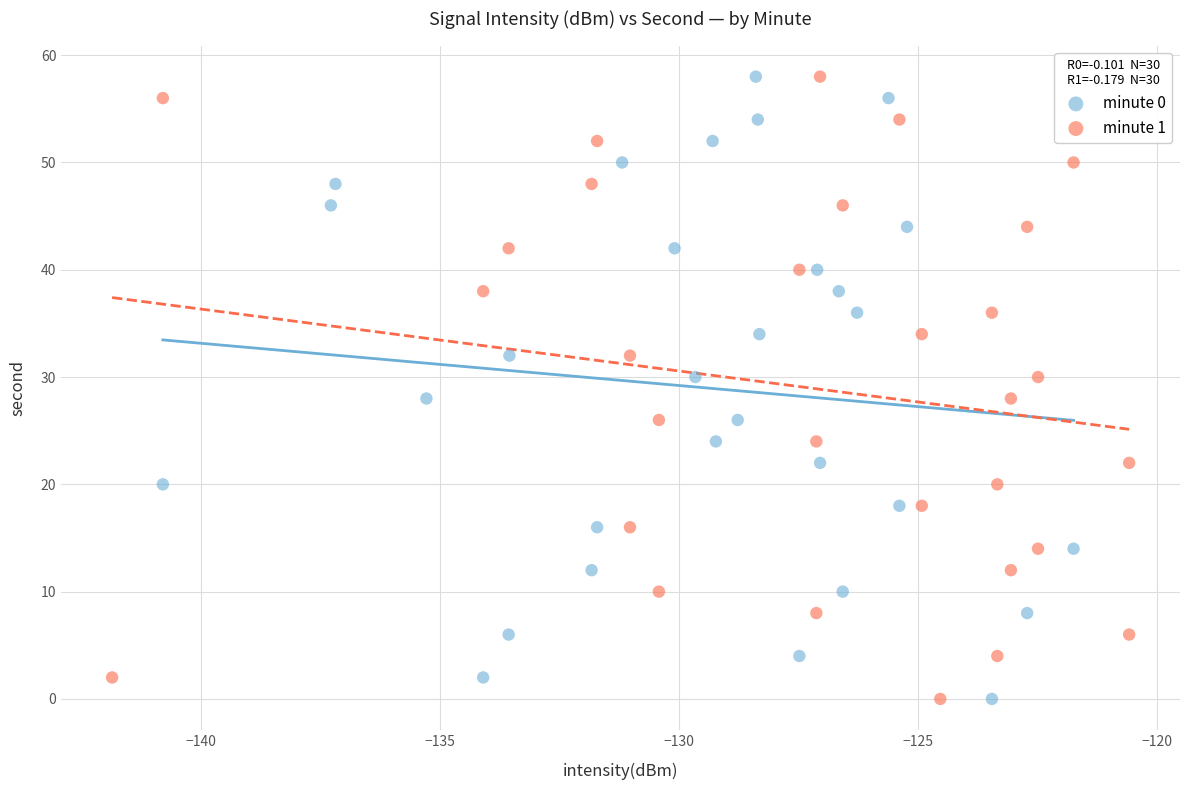

What are all the series names shown in the legend?

minute 0, minute 1